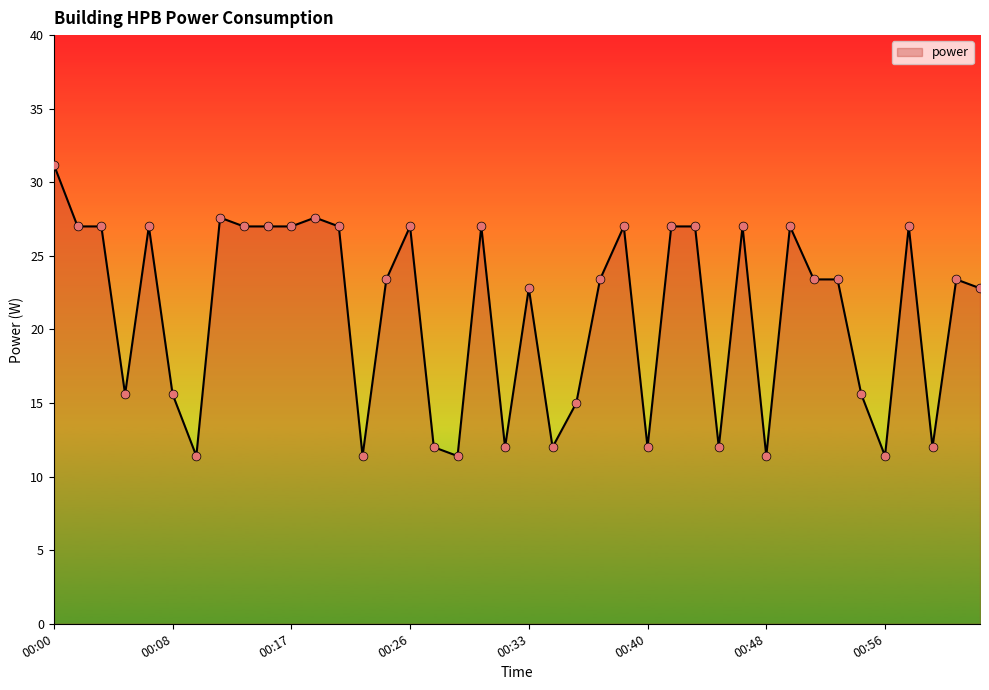

What is the maximum value shown in the chart?

31.2